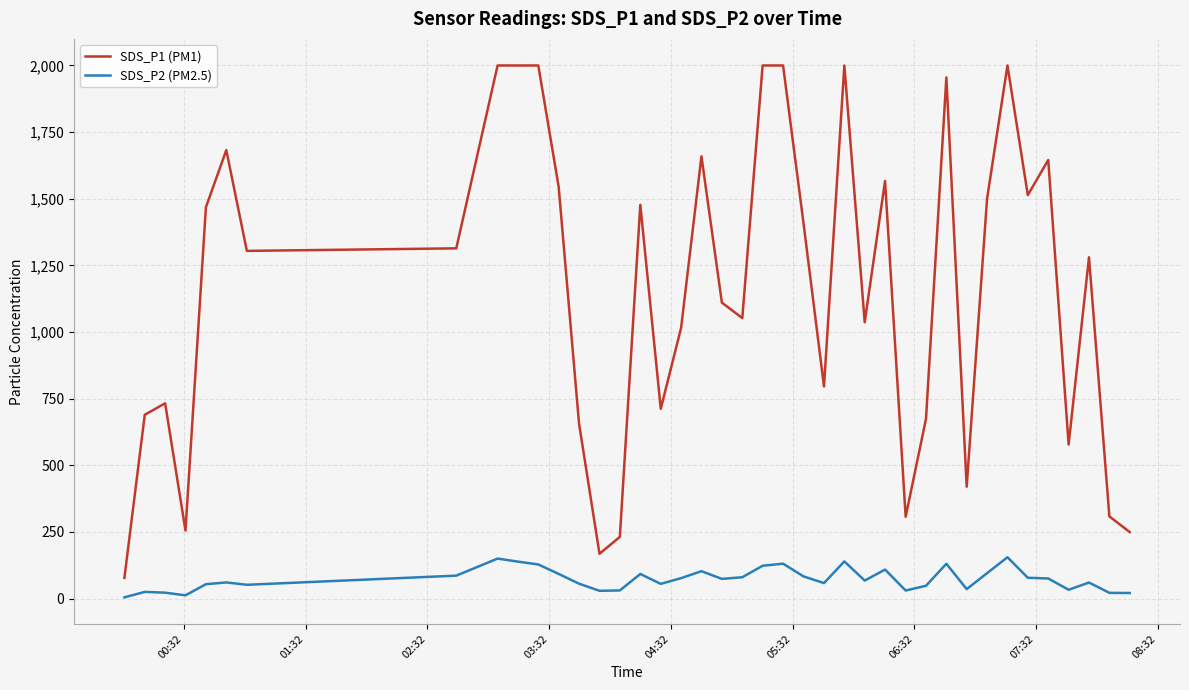

Rank the series by their average value, from highest to lowest.

SDS_P1 (PM1), SDS_P2 (PM2.5)